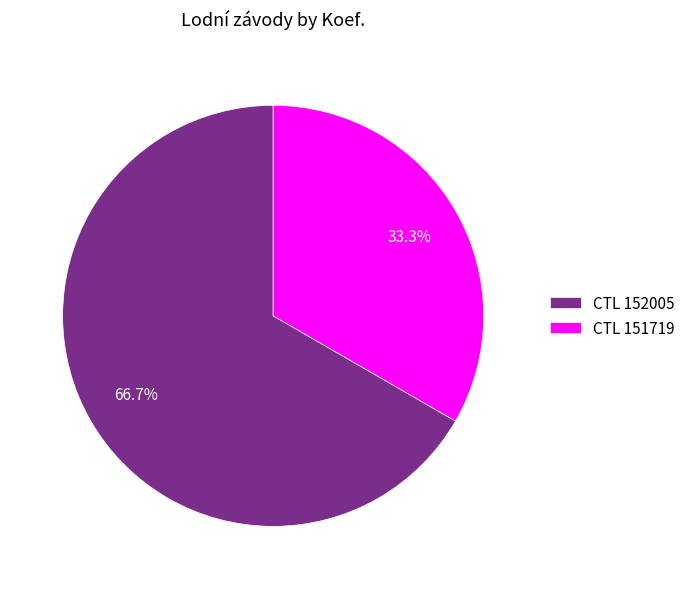

How many segments does this pie chart have?

2